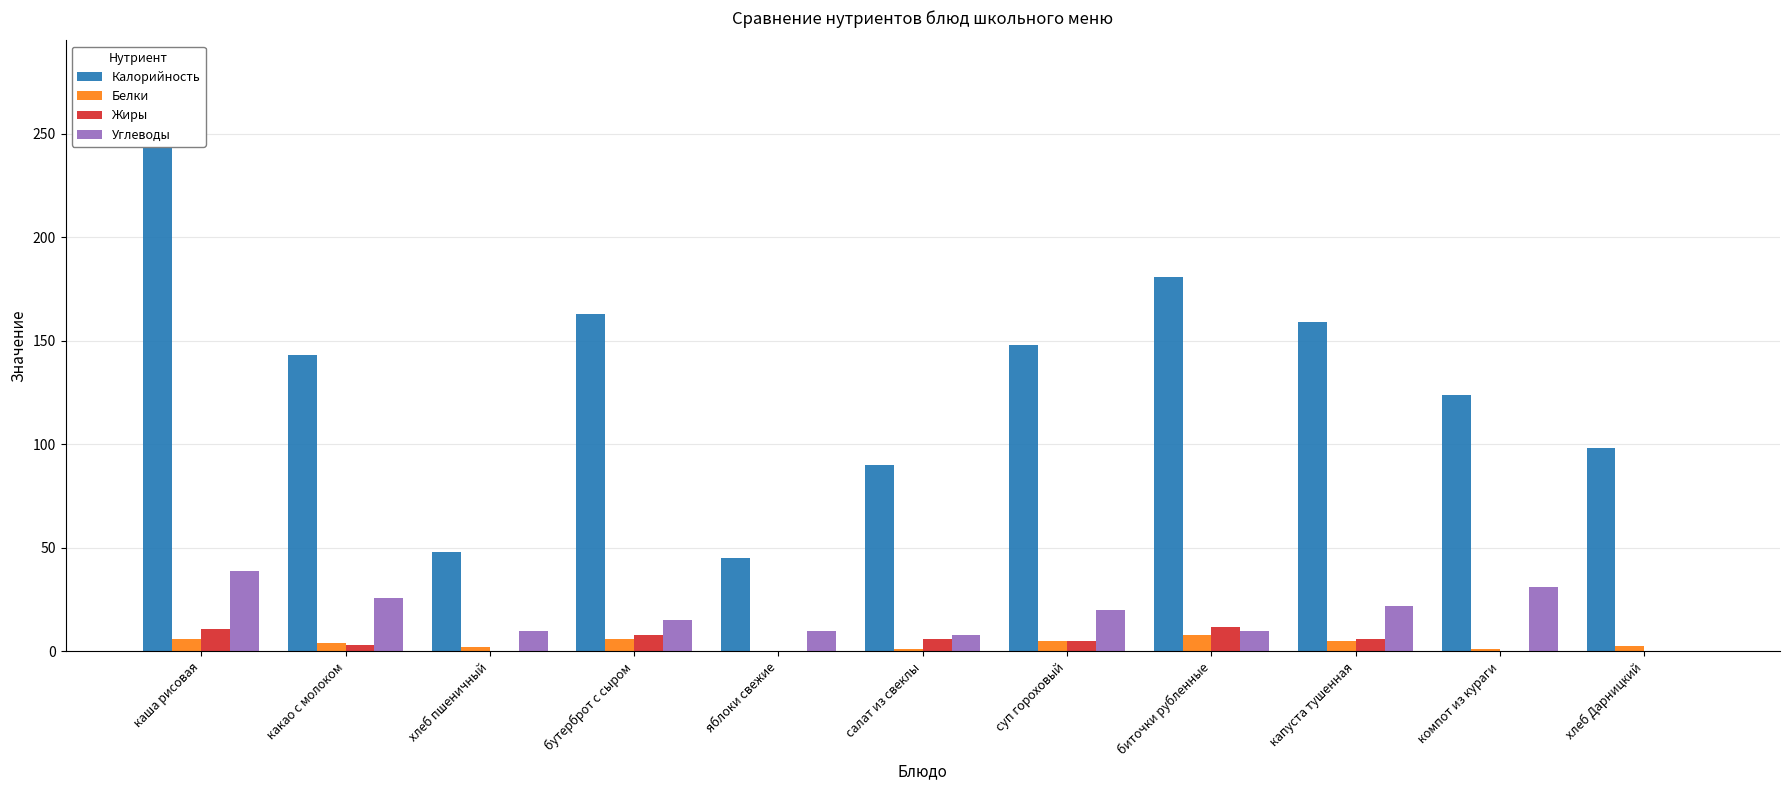

Reading left to right, what are all the values shown in this chart?

Калорийность: 281.0	143.0	48.0	163.0	45.0	90.0	148.0	181.0	159.0	124.0	98.0
Белки: 6.0	4.0	2.0	6.0	0.0	1.0	5.0	8.0	5.0	1.0	2.8
Жиры: 11.0	3.0	0.0	8.0	0.0	6.0	5.0	12.0	6.0	0.0	0.0
Углеводы: 39.0	26.0	10.0	15.0	10.0	8.0	20.0	10.0	22.0	31.0	0.0